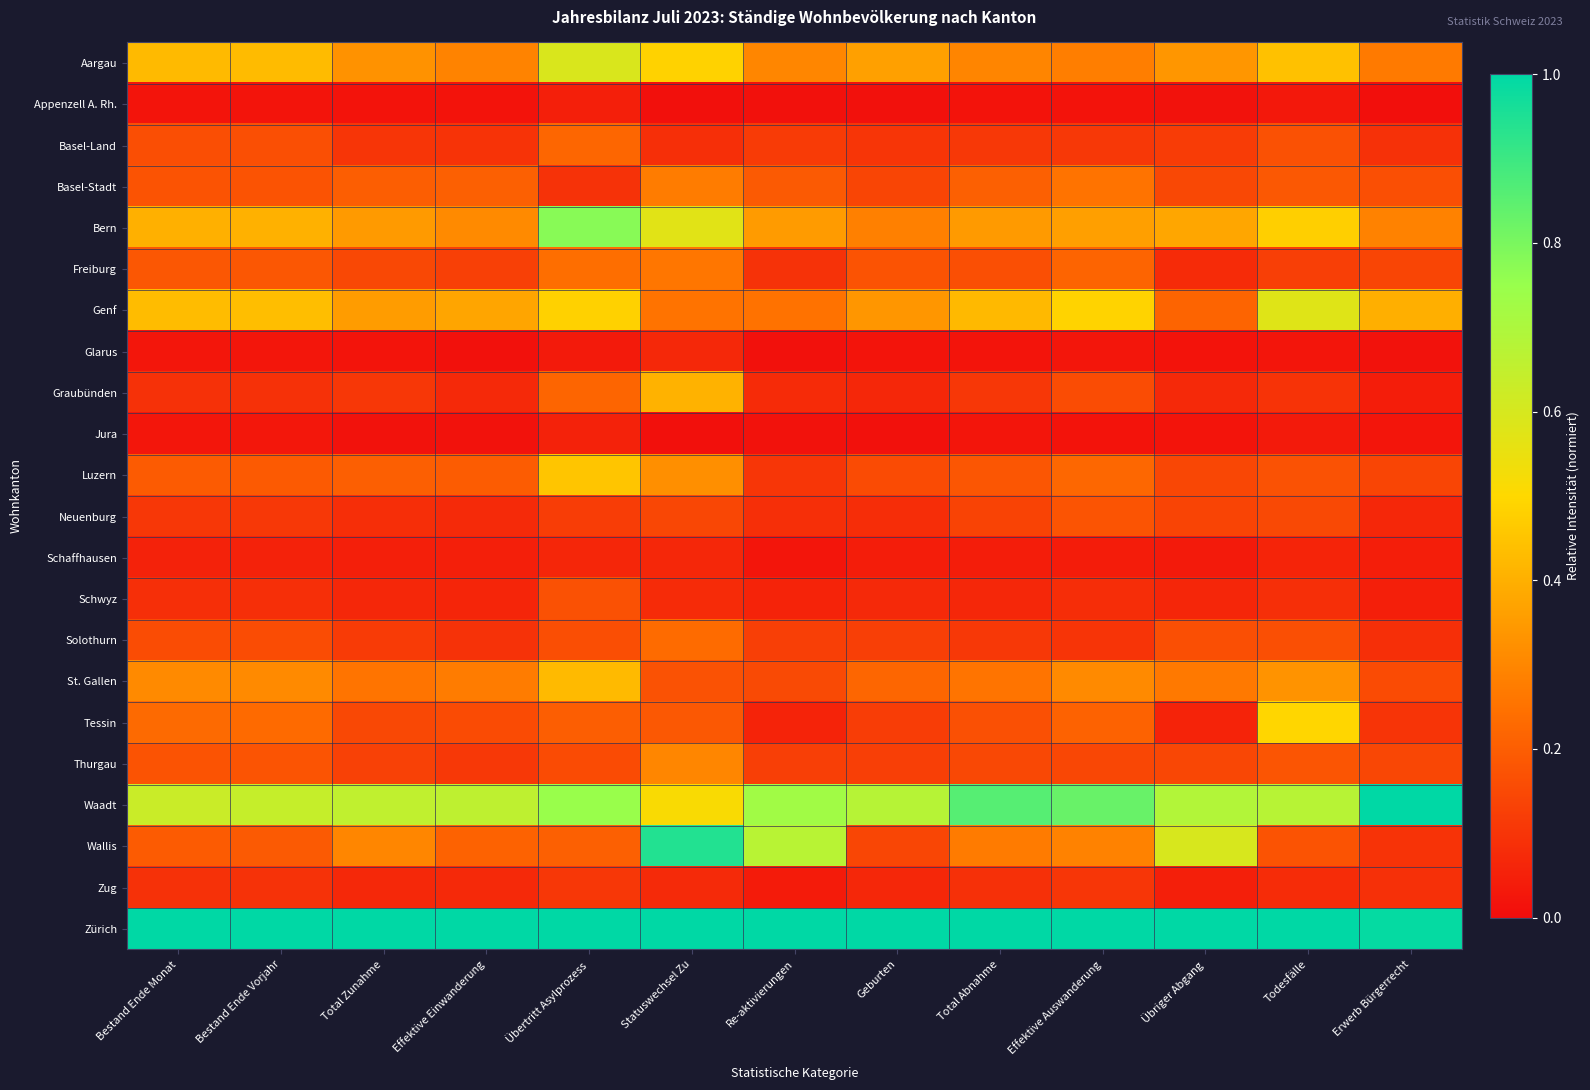

What is the total value across all series at Statuswechsel Zu?

6.5